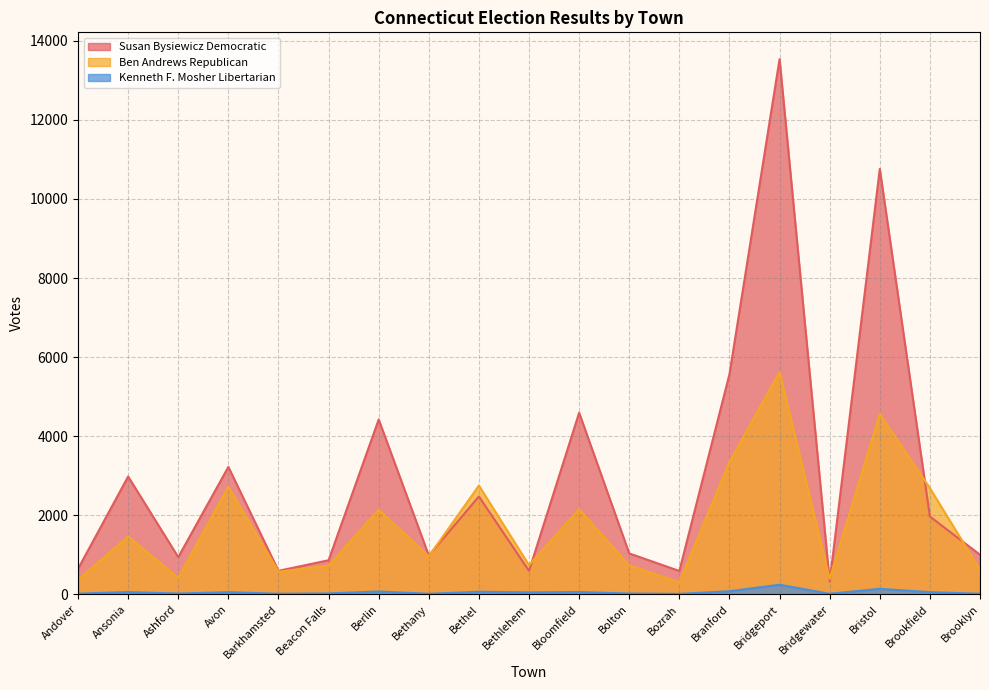

What position from the right is Andover?

19